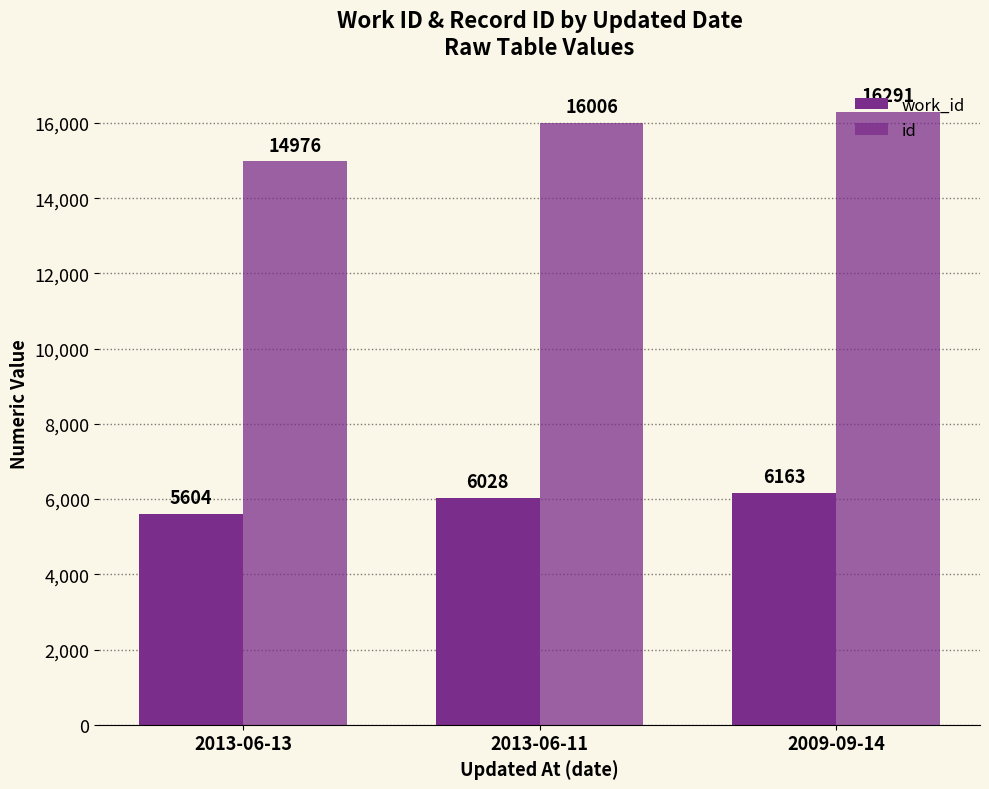

Is the value of id at 2013-06-11 greater than the value of work_id at 2009-09-14?

Yes